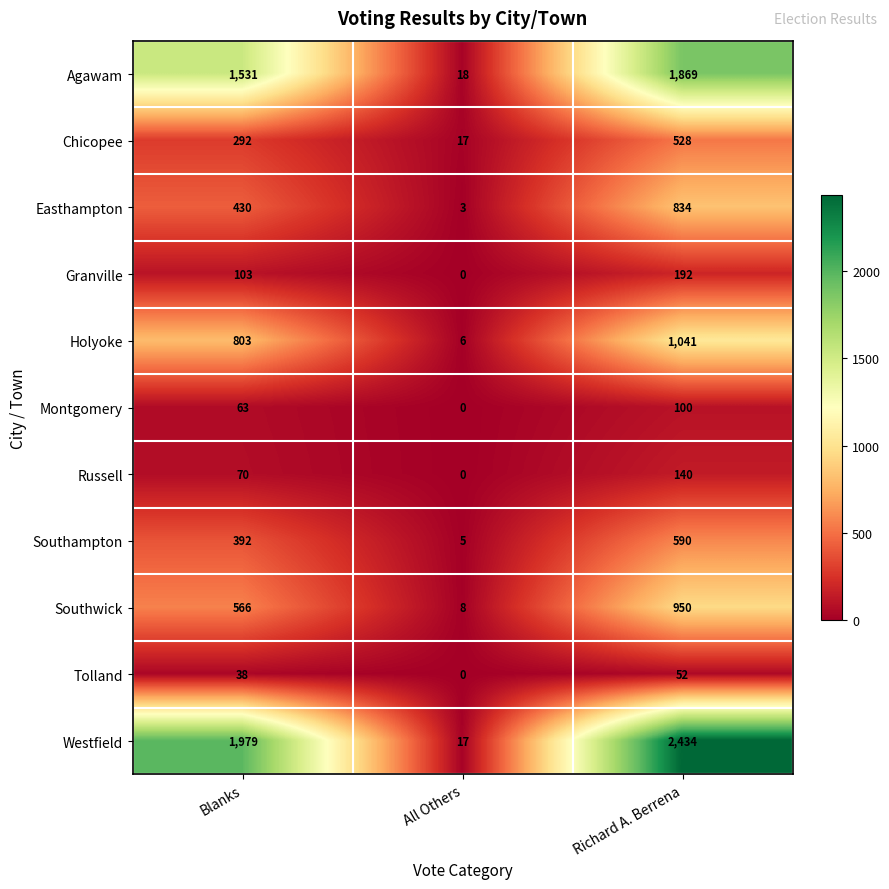

Rank the series at Blanks from highest to lowest value.

Westfield, Agawam, Holyoke, Southwick, Easthampton, Southampton, Chicopee, Granville, Russell, Montgomery, Tolland